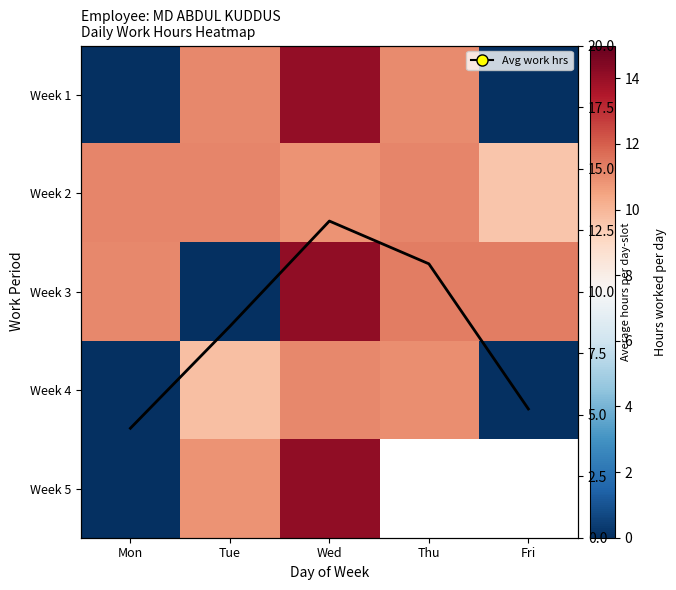

At Thu, list the series in order from smallest to largest.

Week 4, Week 1, Avg hours, Week 2, Week 3, Week 5